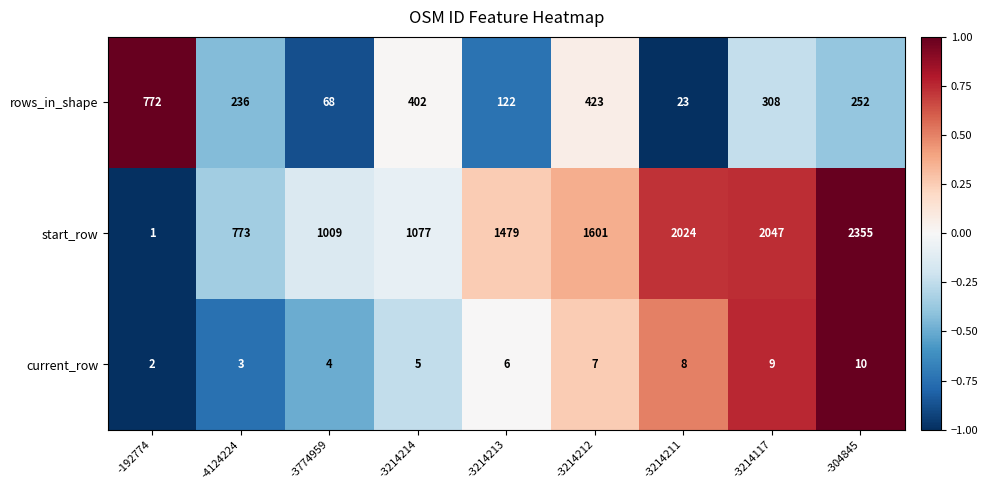

List the series in order of their peak value, lowest first.

current_row, rows_in_shape, start_row